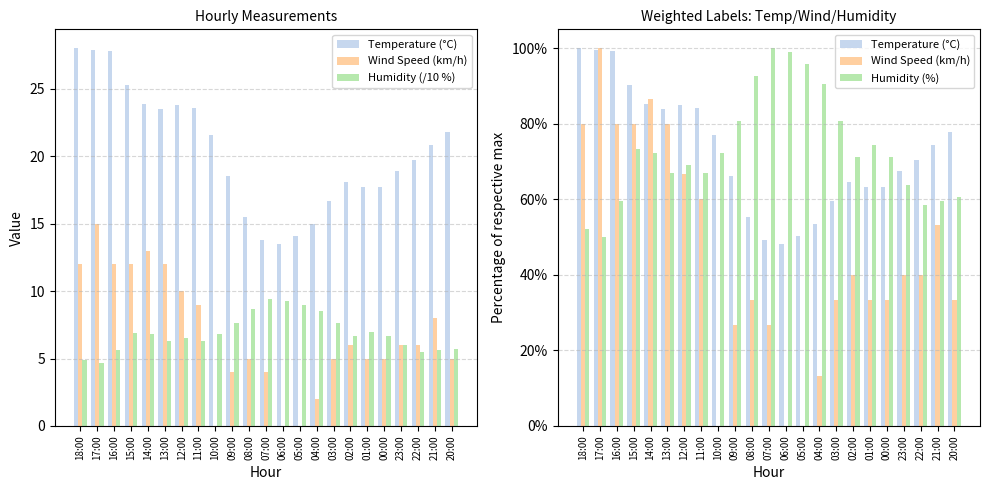

Between 15:00 and 01:00, which series saw the biggest shift?

Wind Speed (km/h)